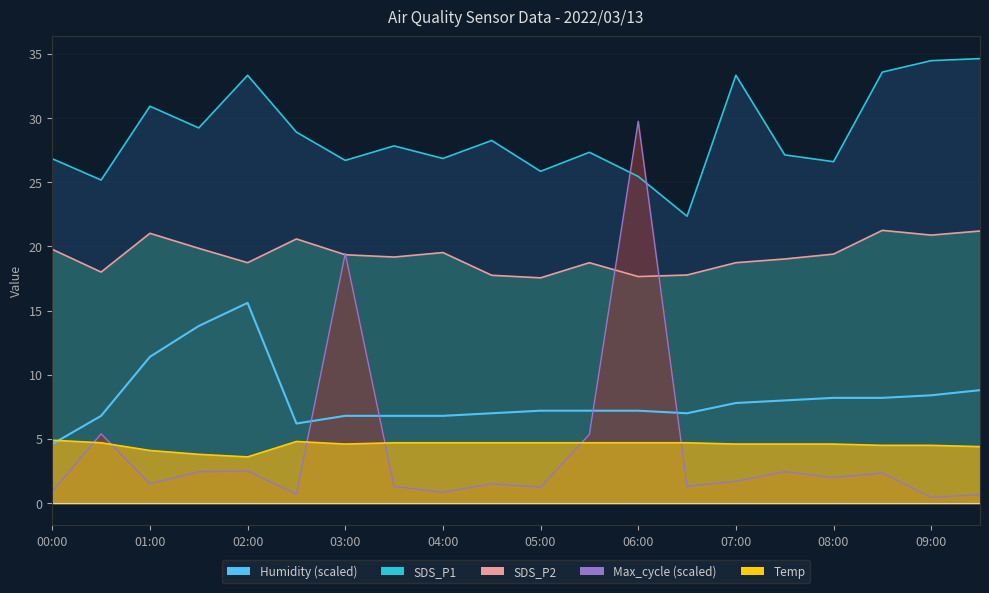

At how many categories does at least one series exceed 10?

20